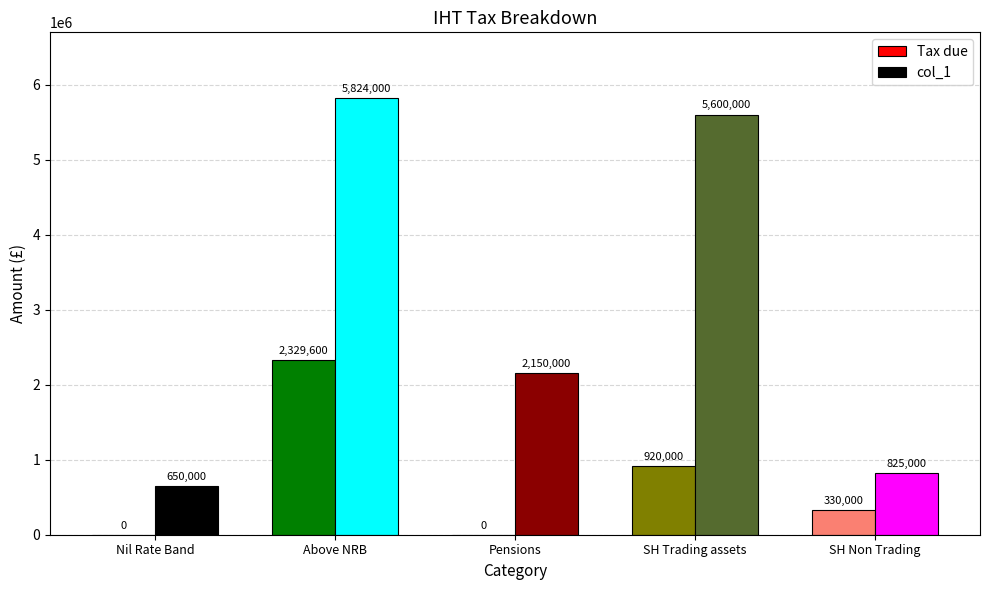

Which series has the largest total across all categories?

col_1